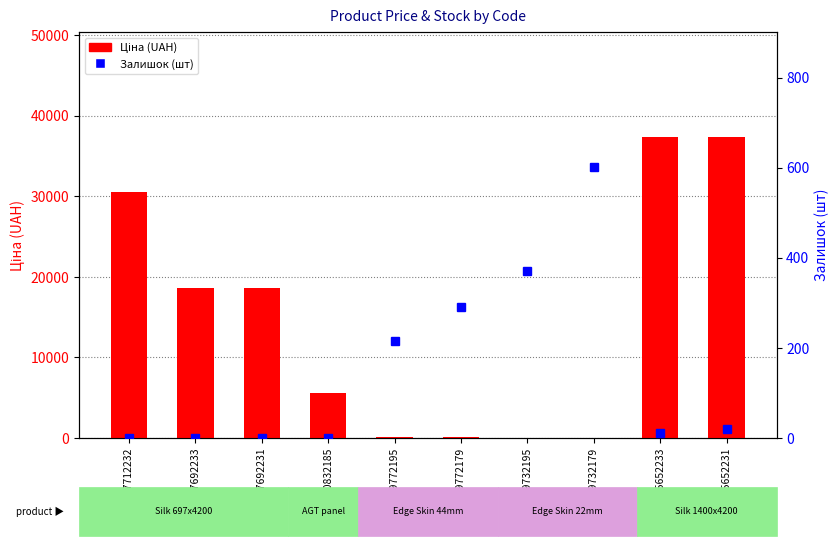

Count the number of data series in this chart.

2